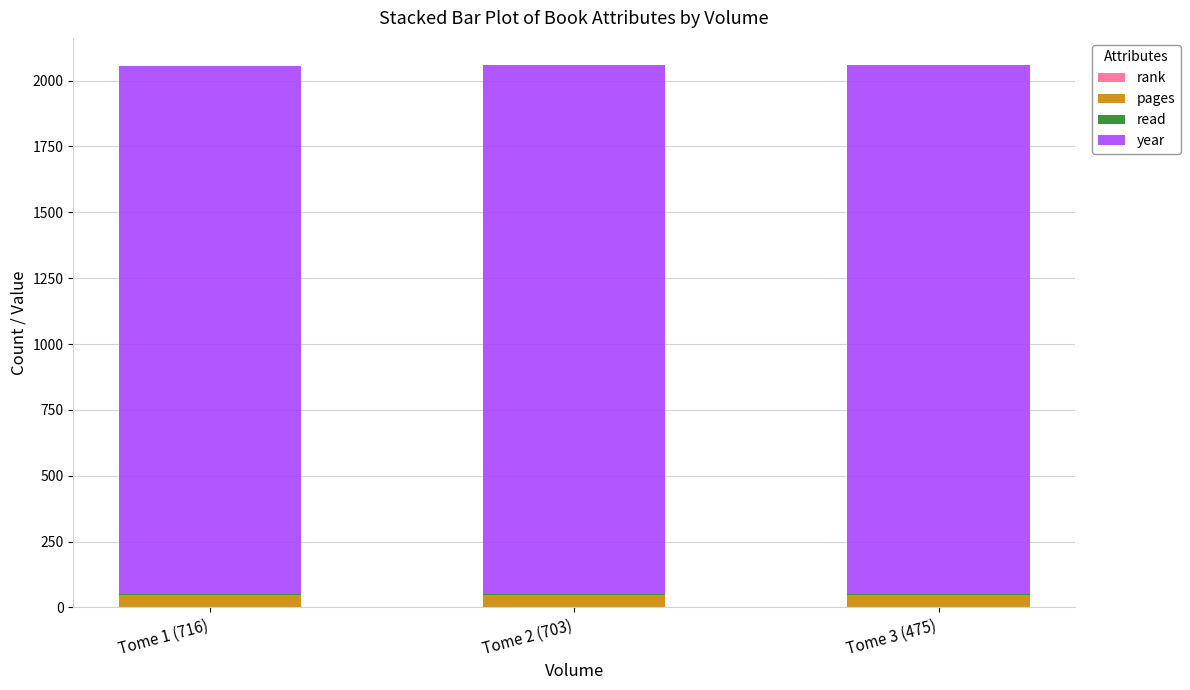

Rank the series by their maximum value, from highest to lowest.

year, pages, rank, read